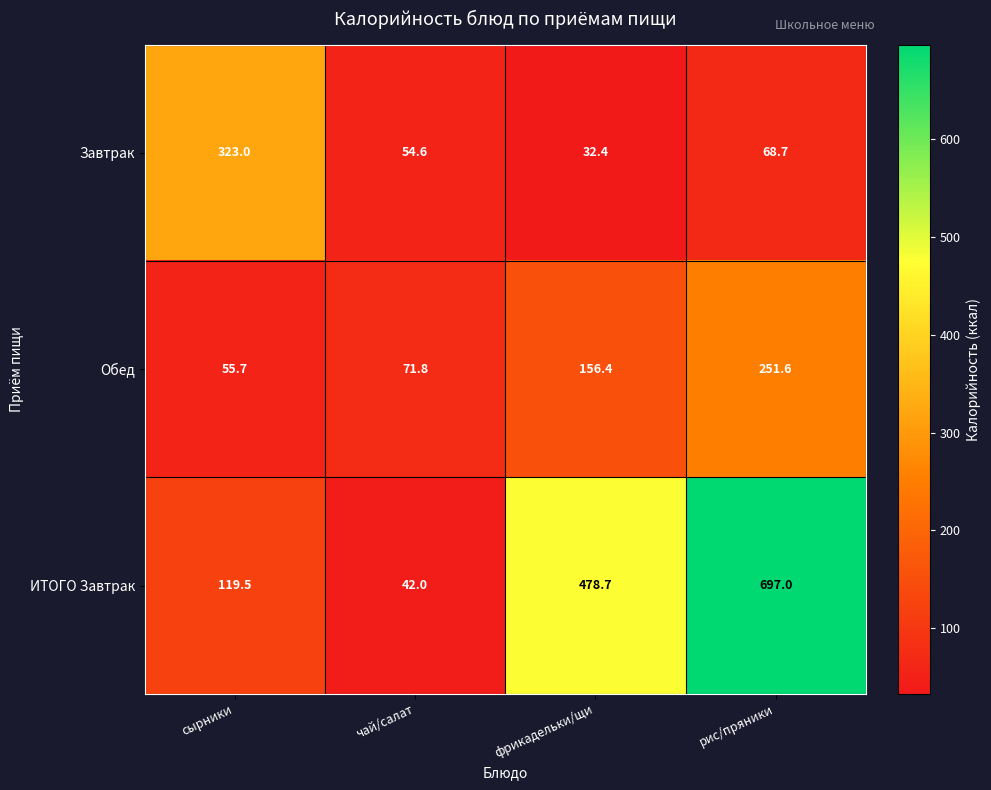

Reading right to left, what are all the values shown in this chart?

Завтрак: рис/пряники=68.7	фрикадельки/щи=32.4	чай/салат=54.6	сырники=323.0
Обед: рис/пряники=251.6	фрикадельки/щи=156.4	чай/салат=71.8	сырники=55.7
ИТОГО Завтрак: рис/пряники=697.0	фрикадельки/щи=478.7	чай/салат=42.0	сырники=119.5